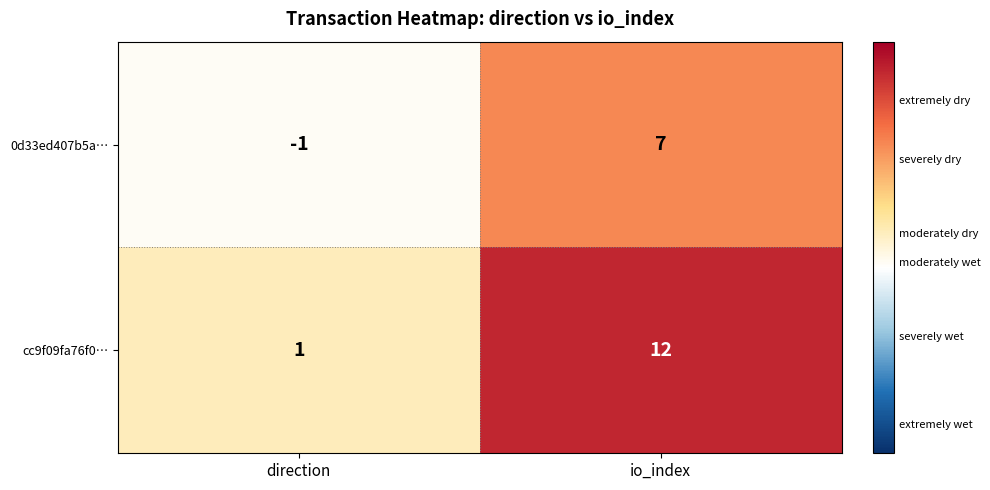

Is the value of 0d33ed407b5a… at io_index greater than the value of cc9f09fa76f0… at direction?

Yes